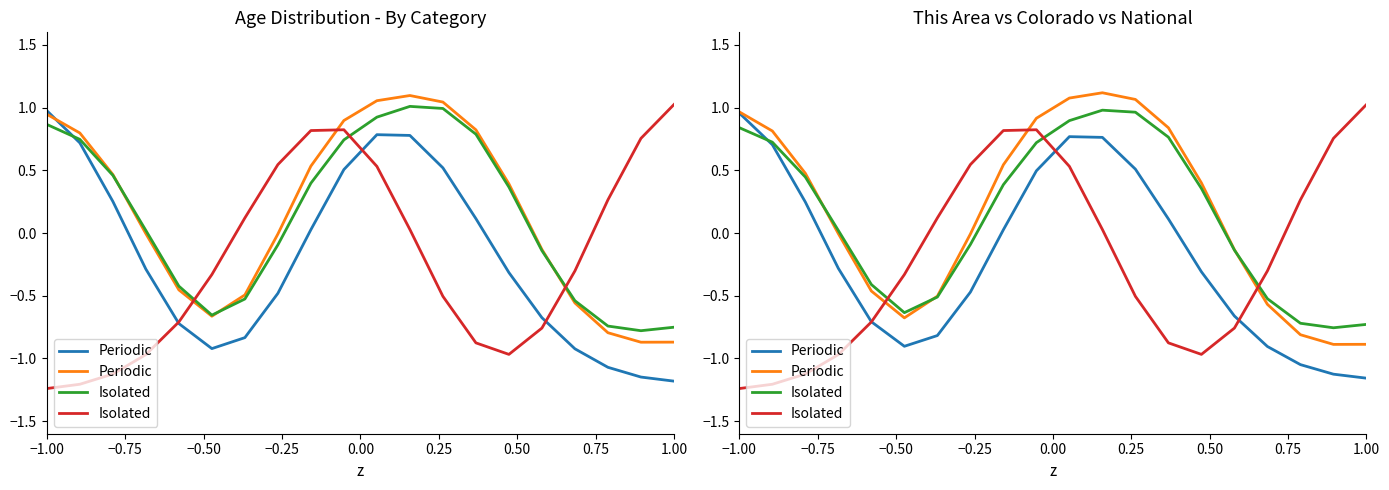

Between −1.00 and 1.00, which series saw the biggest shift?

Isolated